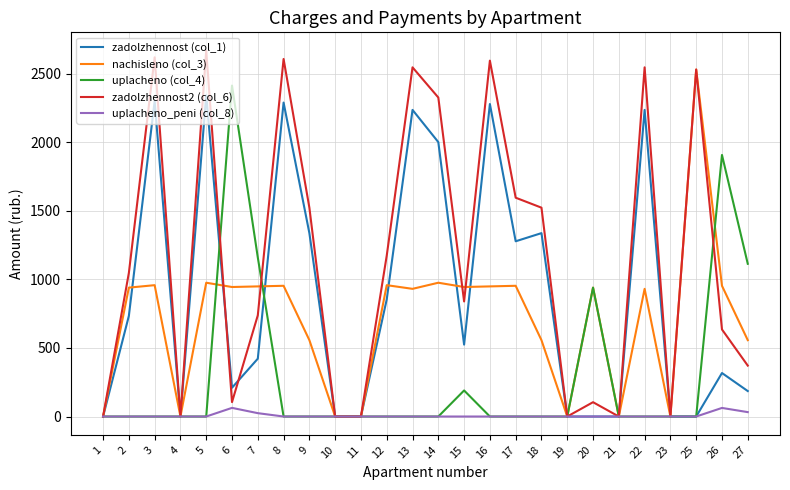

Which series has the largest range (max minus min)?

zadolzhennost2 (col_6)